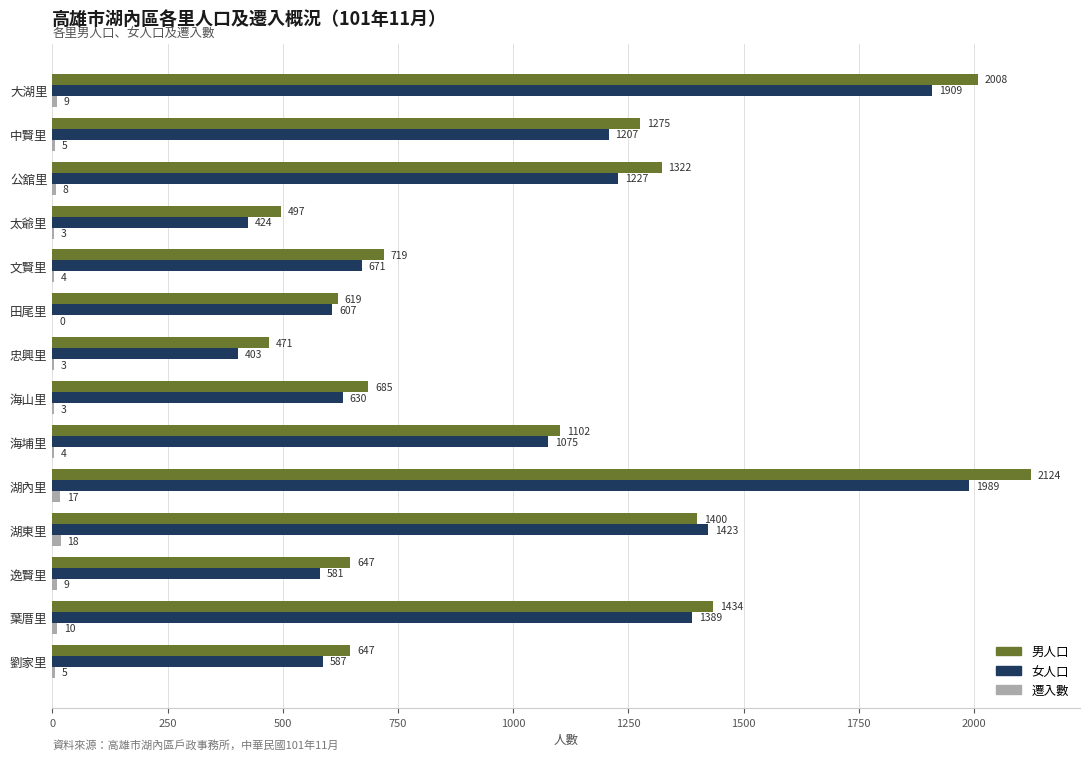

The 男人口 series shows 1434 at 葉厝里. True or false?

True